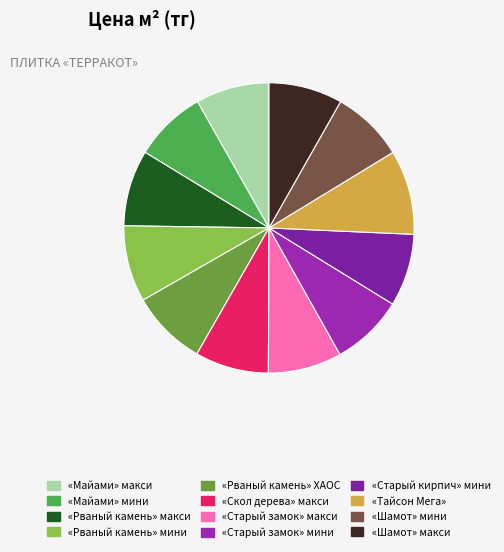

What is the largest slice in the pie chart?

«Тайсон Мега»